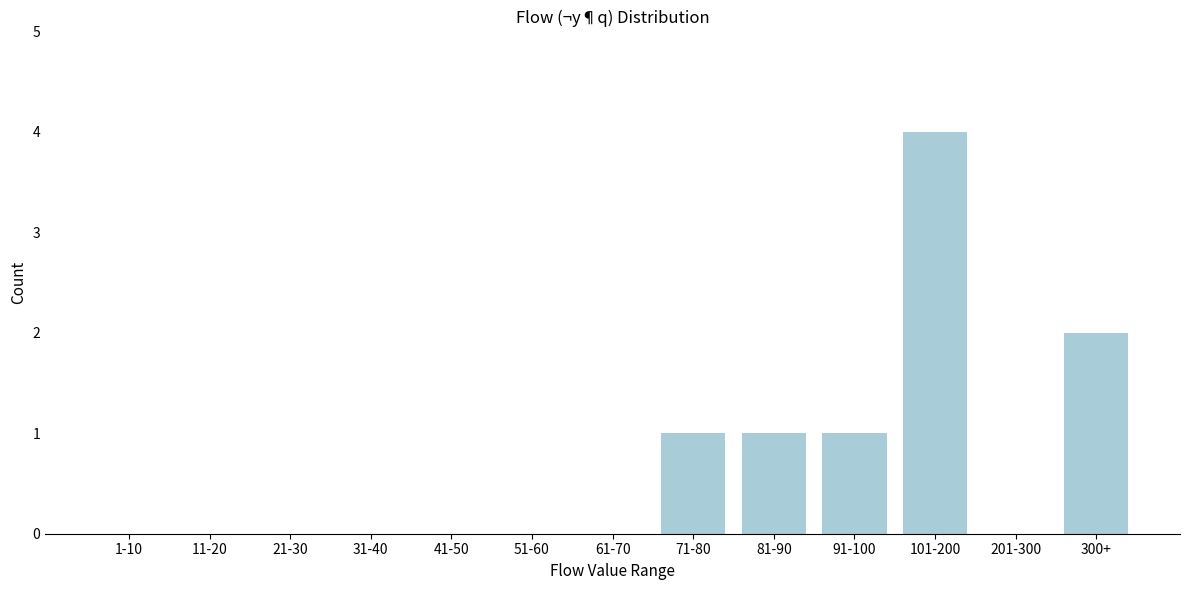

Reading left to right, extract all data points from this chart.

1-10=0	11-20=0	21-30=0	31-40=0	41-50=0	51-60=0	61-70=0	71-80=1	81-90=1	91-100=1	101-200=4	201-300=0	300+=2